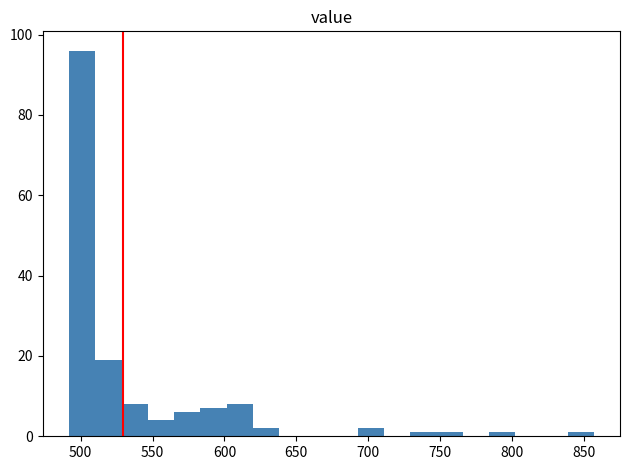

Around what value on the x-axis is the tallest bar? Give the approximate position of its centre, as read against the axis.

500